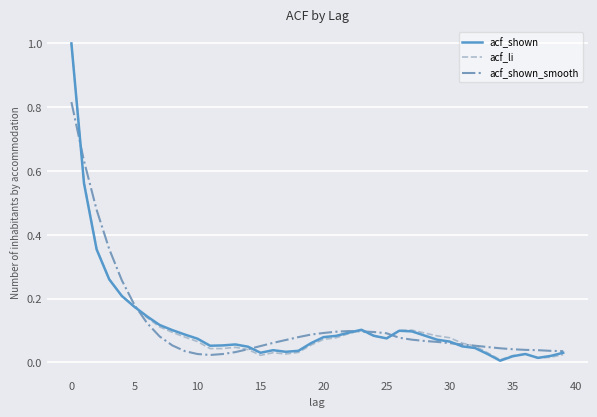

The acf_shown_smooth series shows 1.1 at 0. True or false?

False